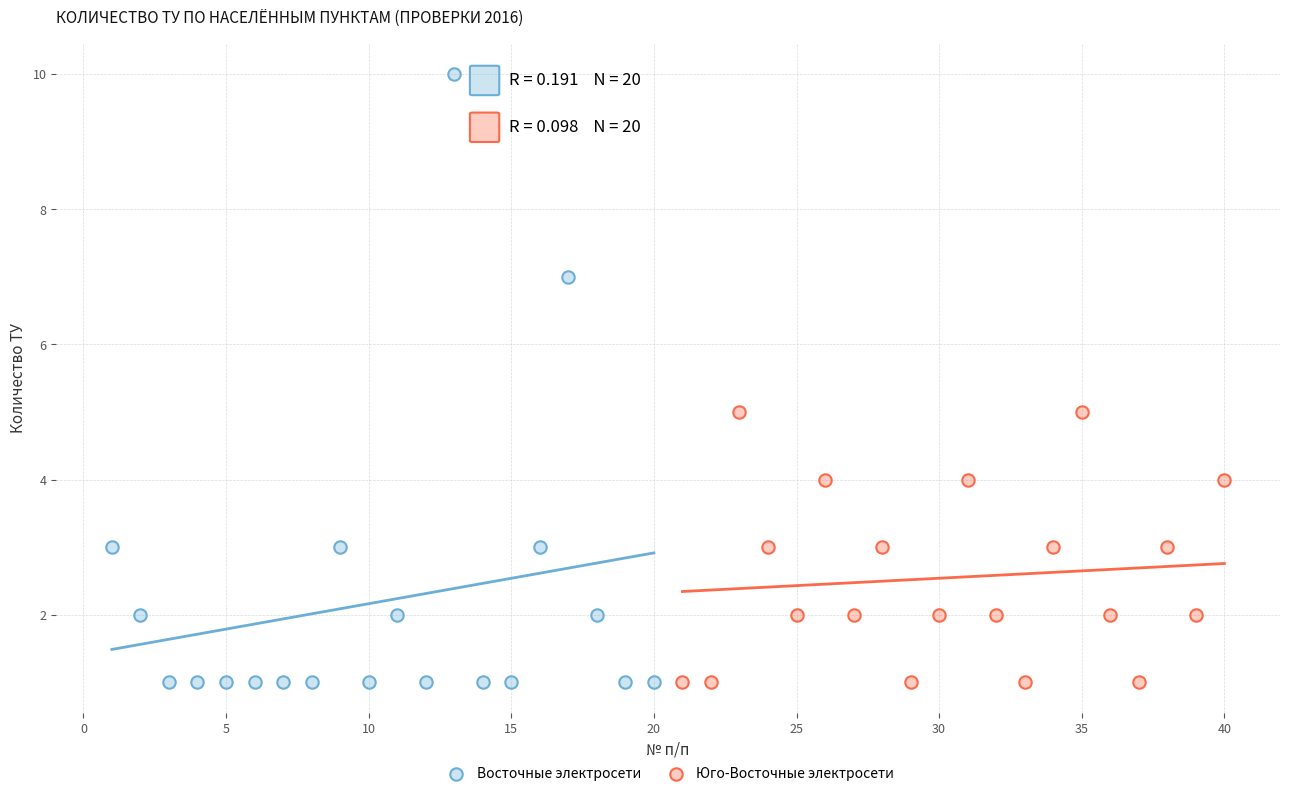

Which series has the widest spread of Y values?

Восточные электросети